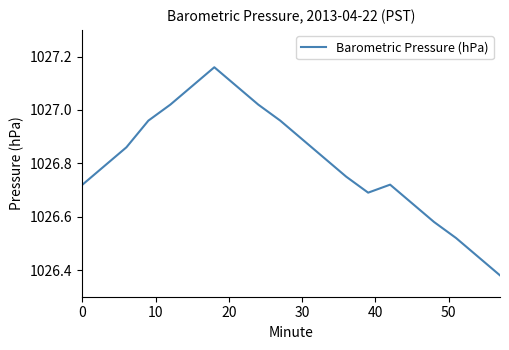

What is the difference between the maximum and minimum values?

0.8